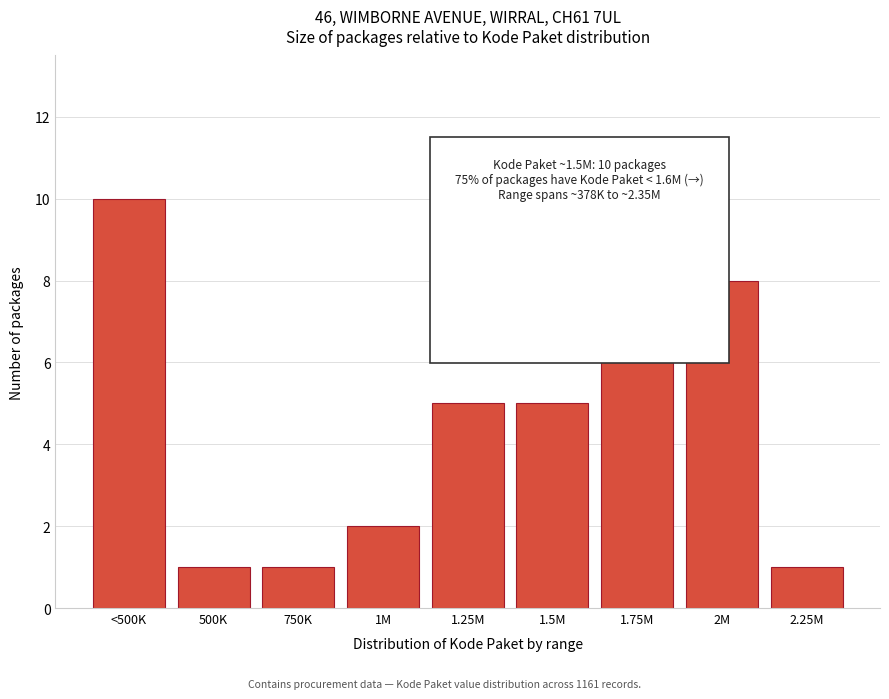

Reading left to right, list all the values displayed in this chart.

<500K=10	500K=1	750K=1	1M=2	1.25M=5	1.5M=5	1.75M=7	2M=8	2.25M=1